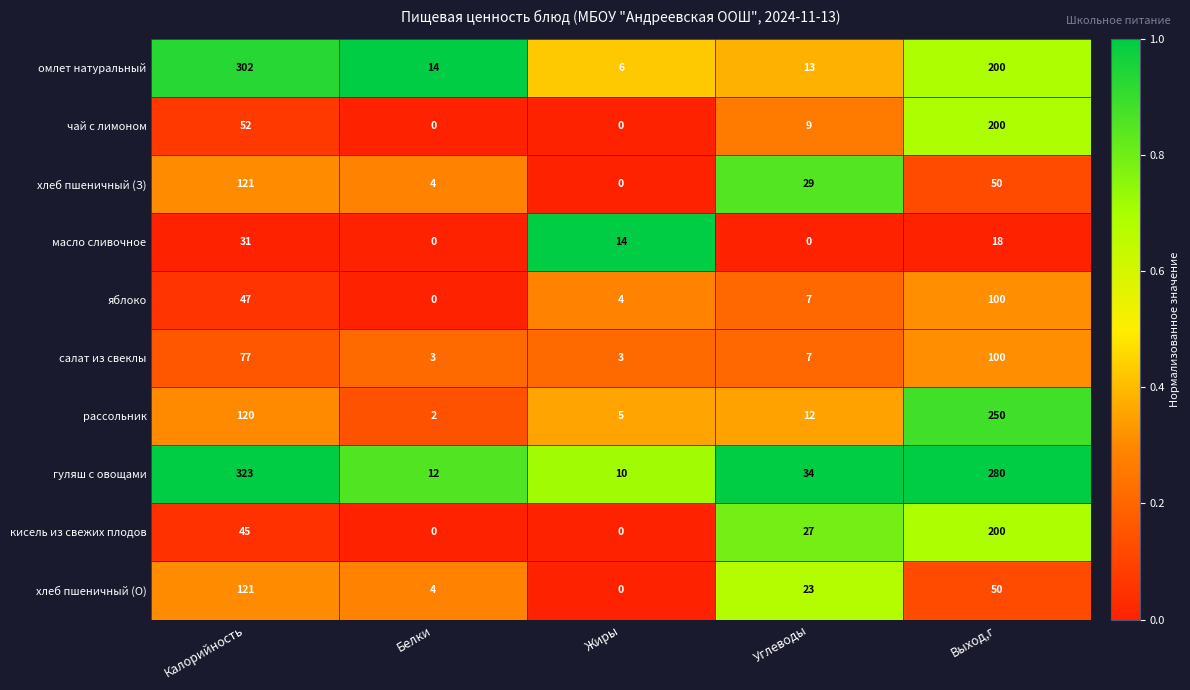

At which category is the sum across all series the highest?

Выход,г